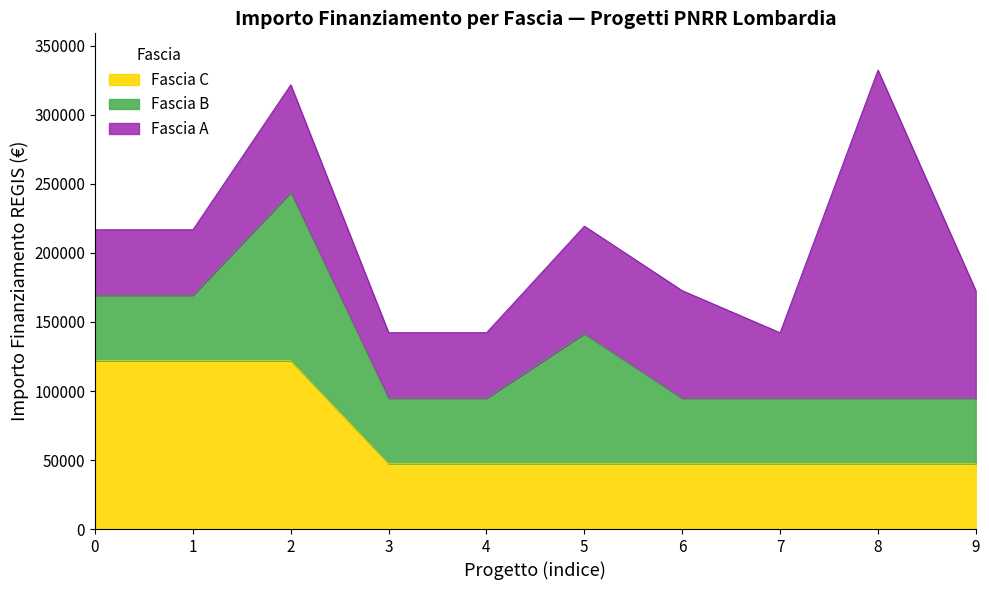

Is the value of Fascia B at M1 greater than the value of Fascia A at M1?

No